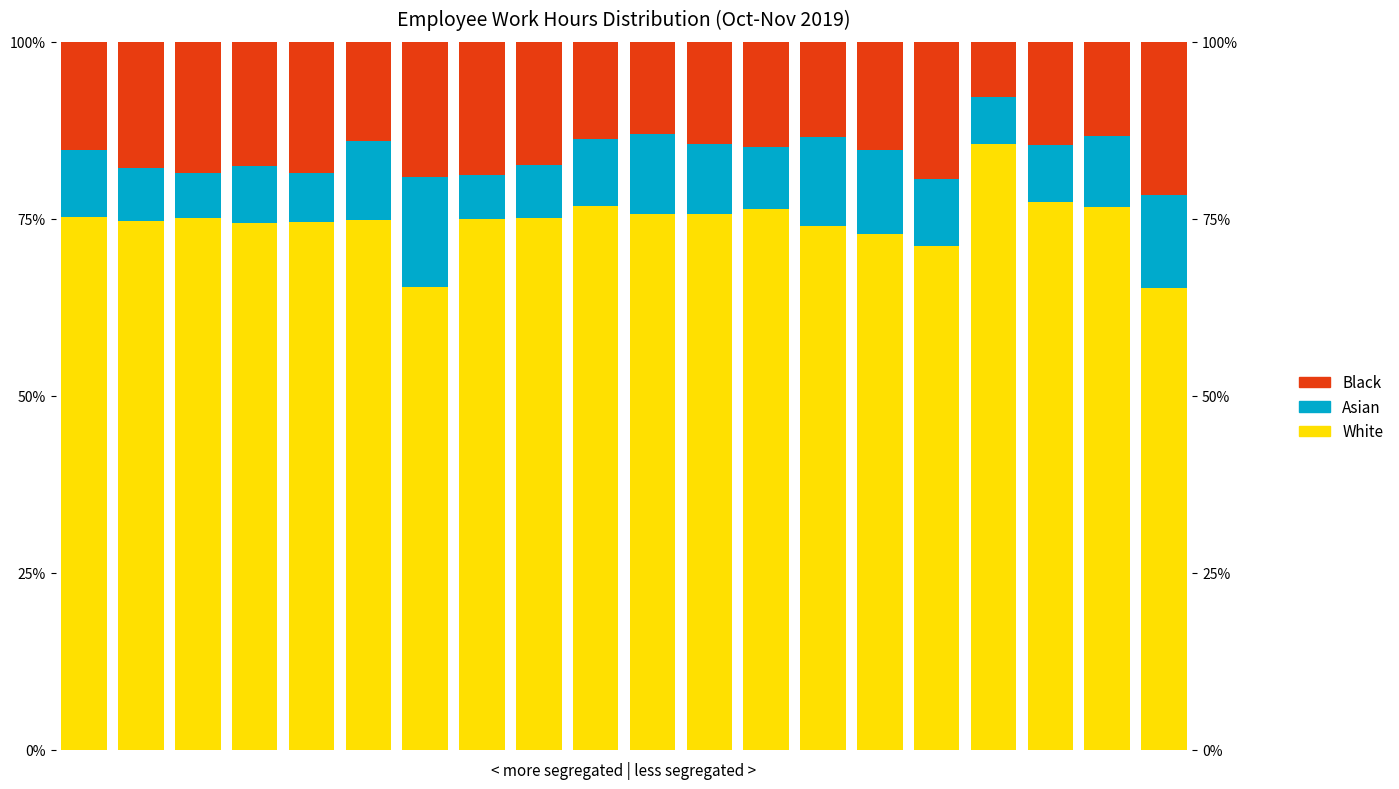

Reading left to right, transcribe all the data shown in this chart.

White: 75.3	74.7	75.2	74.4	74.6	74.8	65.3	74.9	75.1	76.9	75.7	75.6	76.4	74.0	72.9	71.2	85.5	77.3	76.7	65.3
Asian: 9.4	7.5	6.2	8.1	6.9	11.2	15.6	6.2	7.5	9.4	11.2	10.0	8.8	12.5	11.9	9.4	6.7	8.1	10.0	13.1
Black: 15.3	17.8	18.6	17.5	18.5	13.9	19.1	18.8	17.4	13.8	13.1	14.4	14.8	13.5	15.2	19.4	7.8	14.6	13.3	21.6